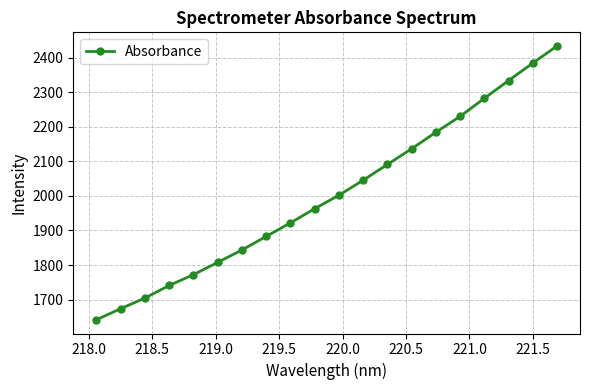

What is the value of the 10th point from the left?

1962.9